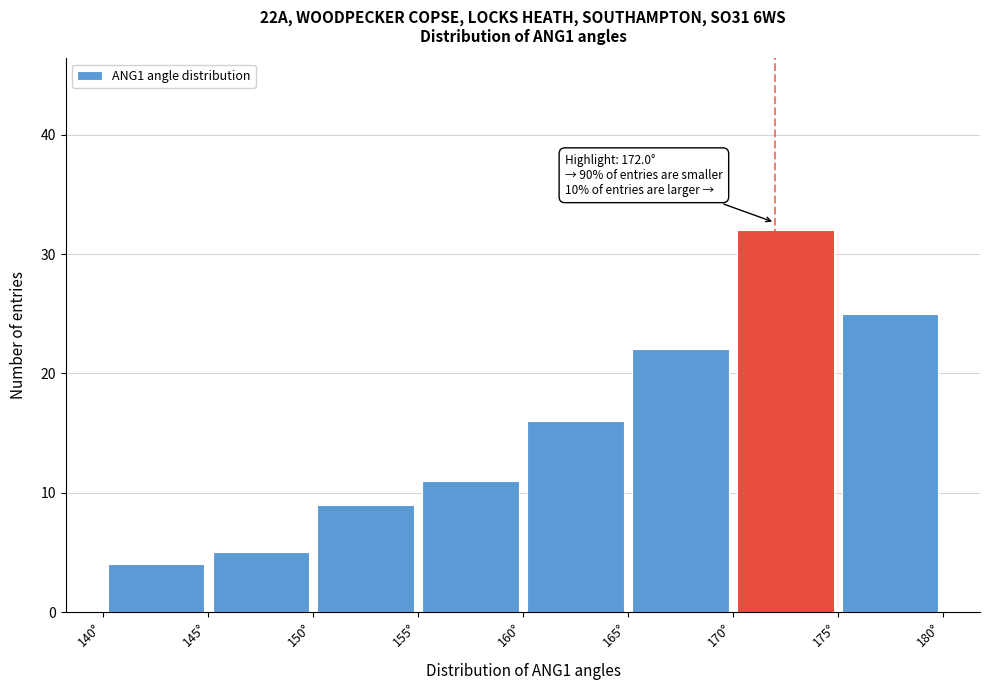

Over which range of the x-axis is the bar tallest?

170 to 175